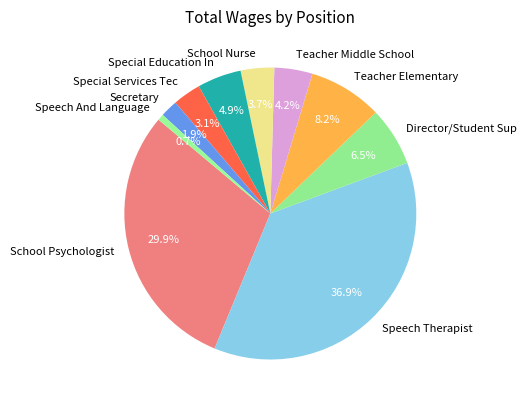

What is the smallest slice in the pie chart?

Speech And Language